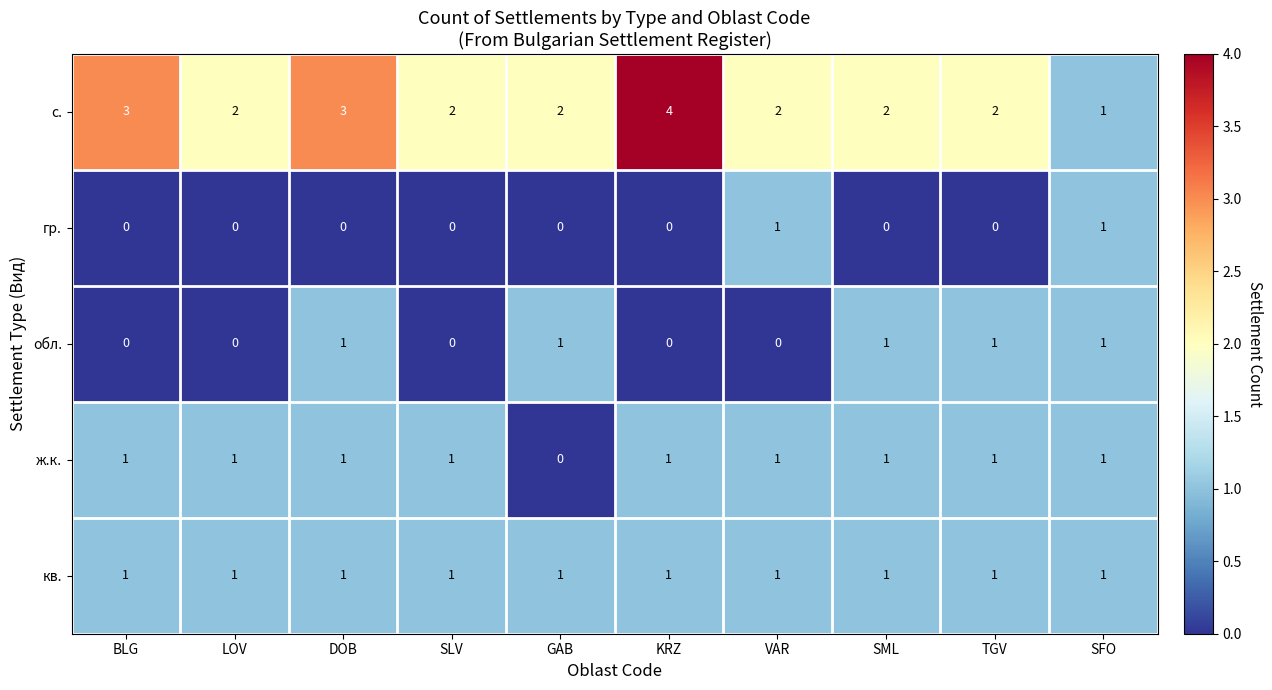

What is the difference between the maximum and minimum values in the с. series?

3